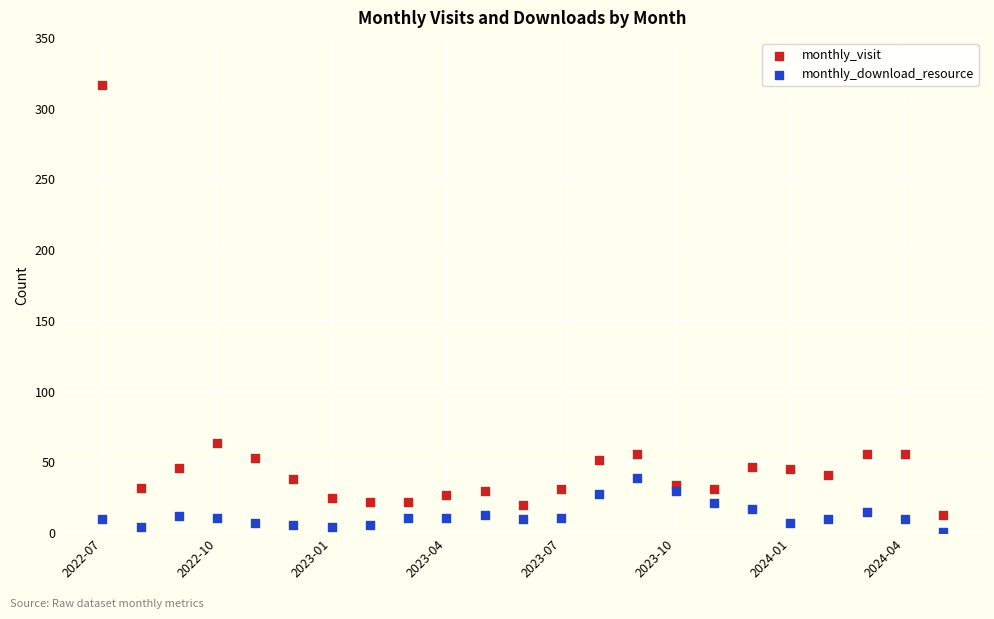

In the monthly_visit series, what Y value is closest to 165?

64